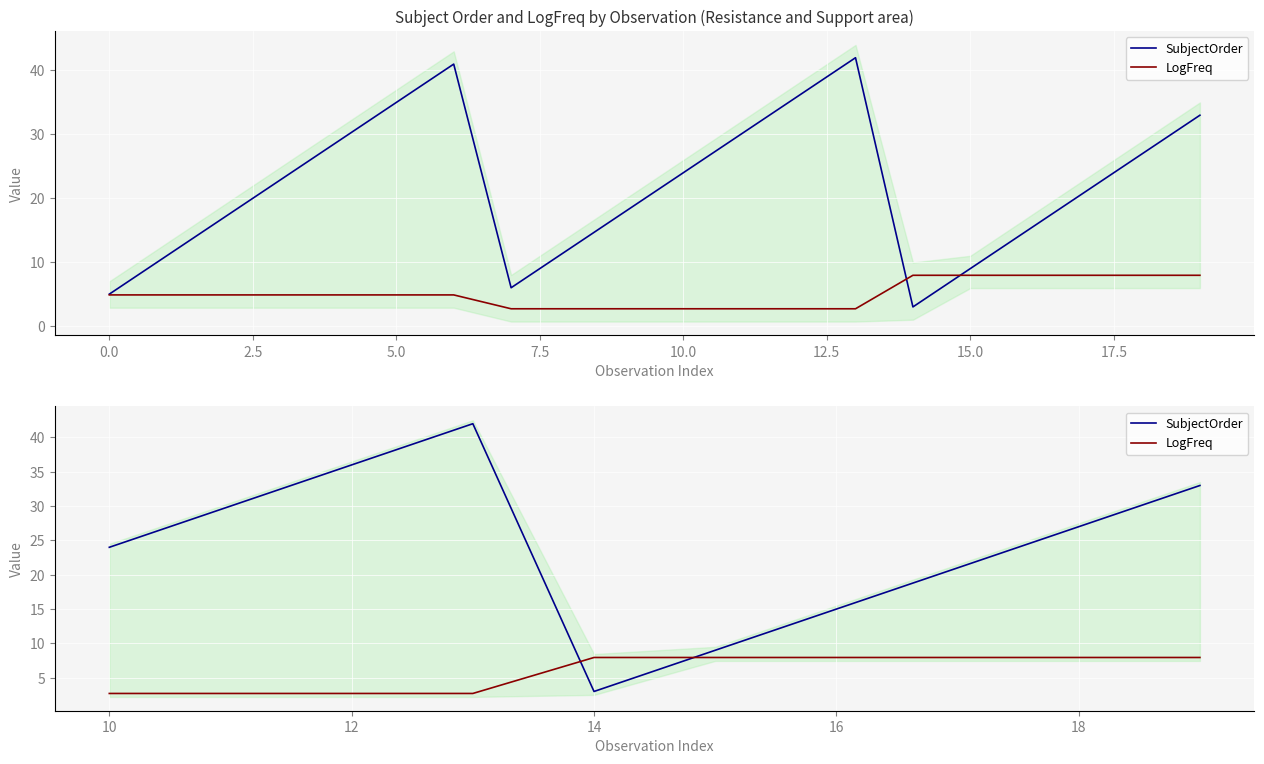

True or false: LogFreq has more than 2 points higher than both neighbors.

False